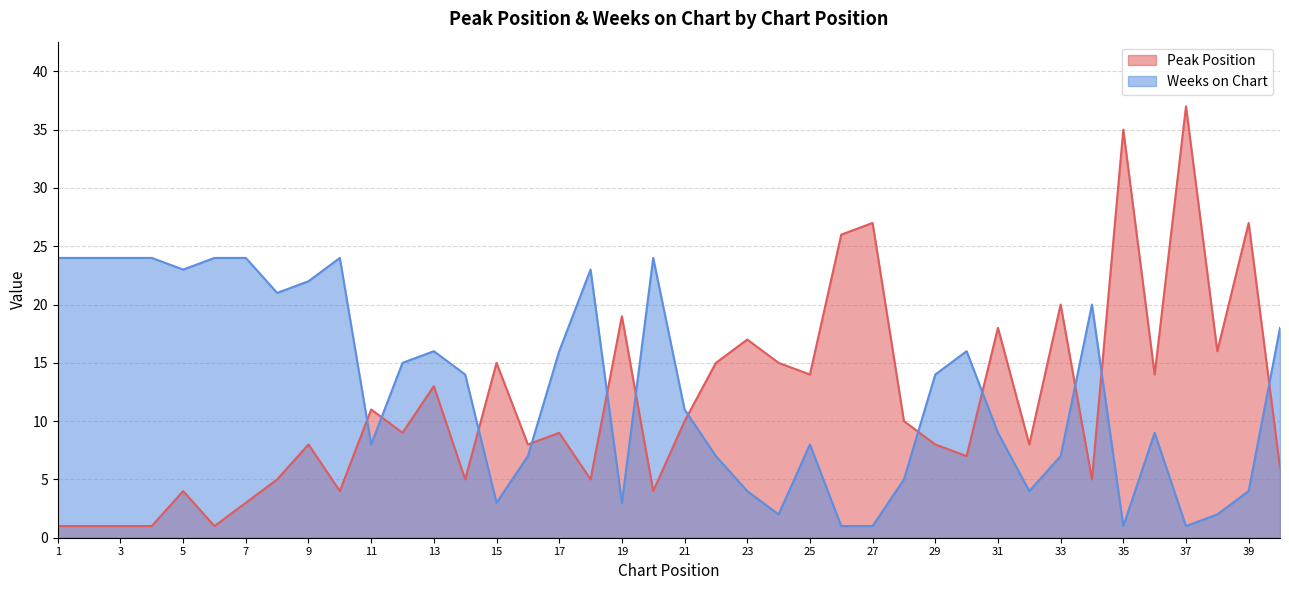

At which label is Weeks on Chart closest to 12?

21